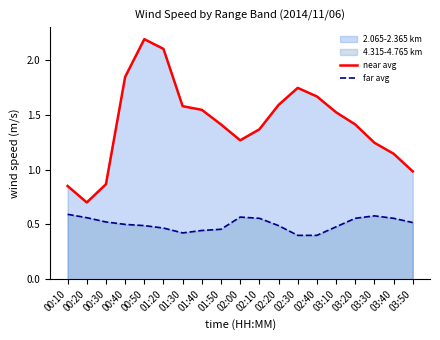

What is the difference between the second highest and minimum values in the far avg series?

0.2